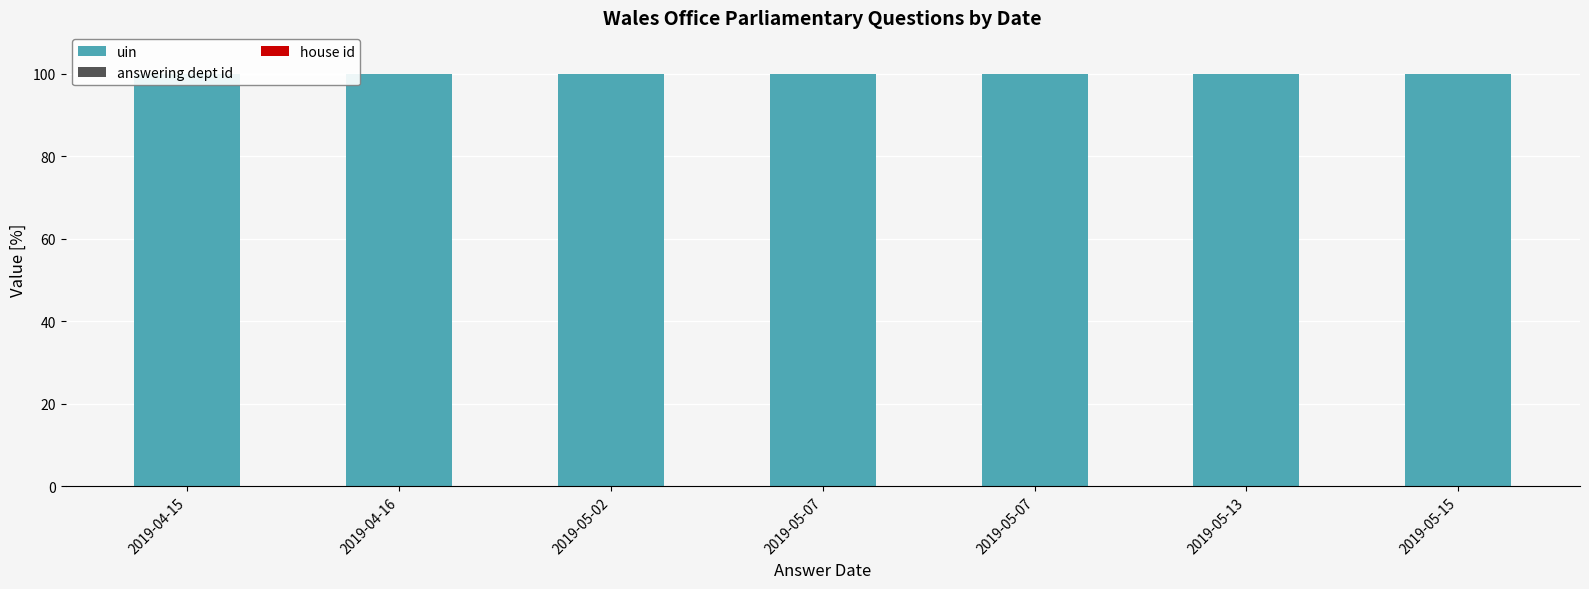

Between 2019-05-07 and 2019-05-15, which series saw the biggest shift?

uin